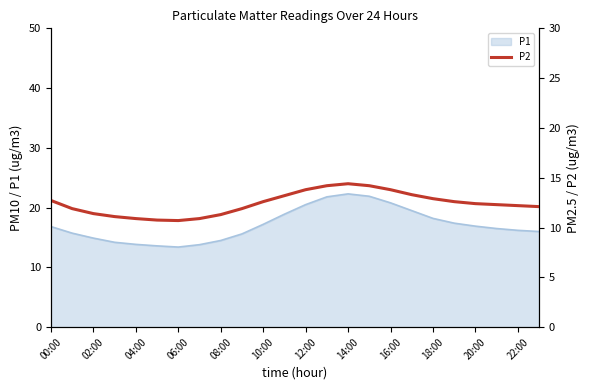

The value of P1 at 06:00 is 13.4. True or false?

True